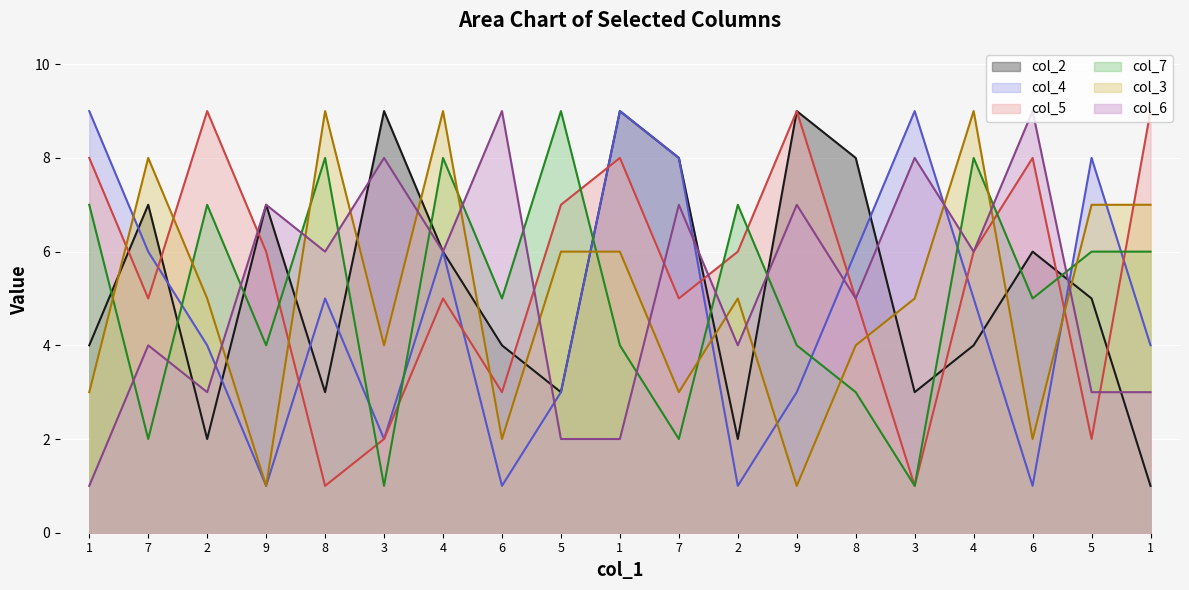

In col_7, how many points are higher than both neighbors (excluding endpoints)?

6